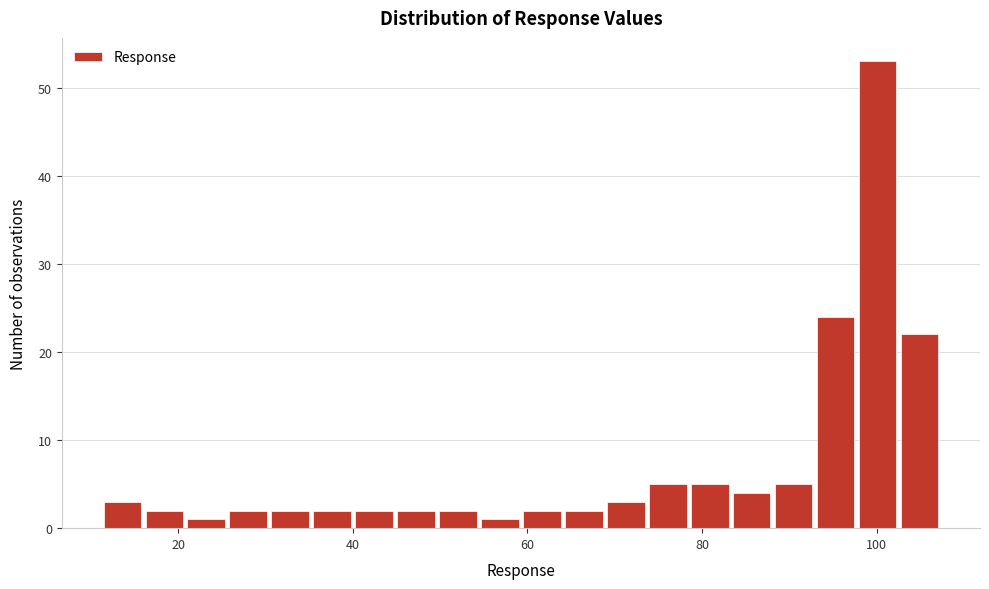

Around what value on the x-axis is the tallest bar? Give the approximate position of its centre, as read against the axis.

100